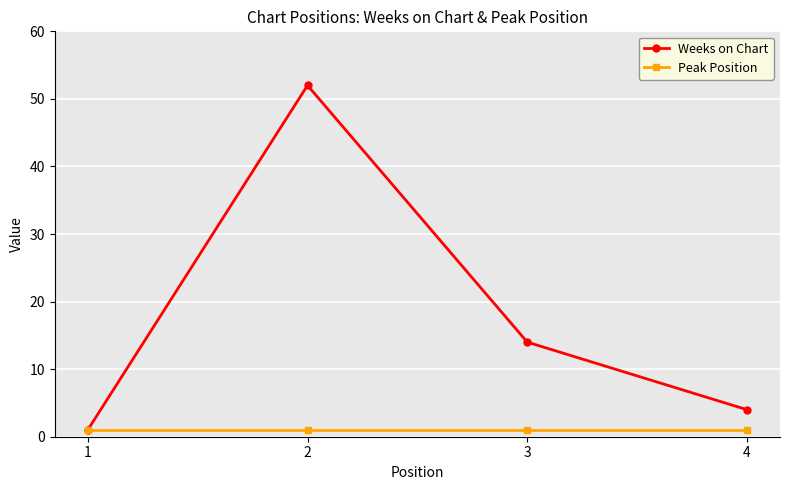

Where is the first local maximum for Weeks on Chart?

2